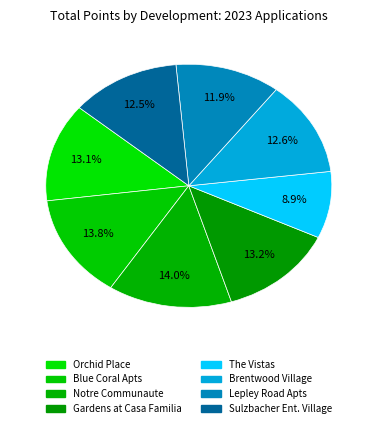

What is the largest slice in the pie chart?

Notre Communaute